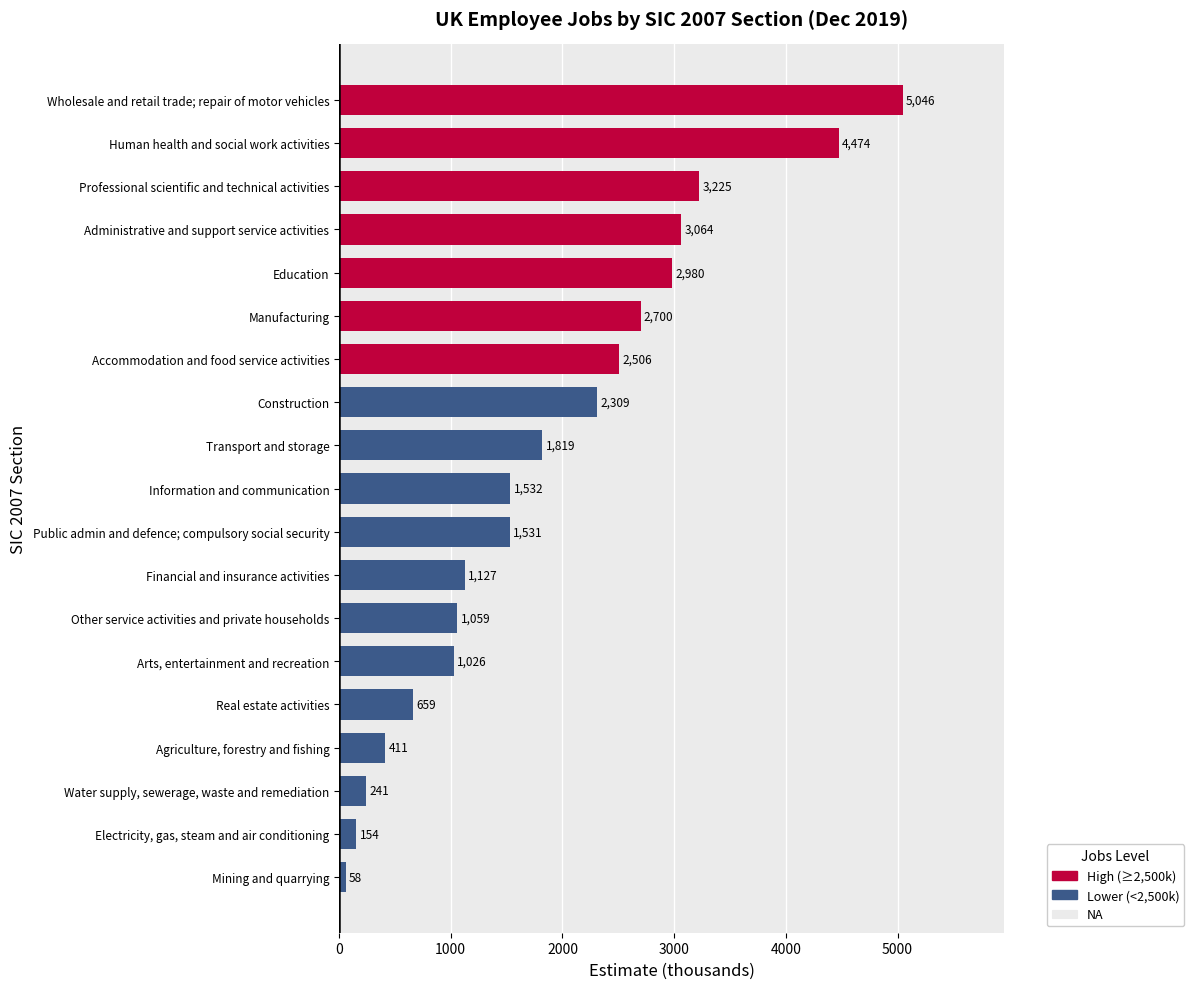

Reading bottom to top, list all the values displayed in this chart.

58	154	241	411	659	1026	1059	1127	1531	1532	1819	2309	2506	2700	2980	3064	3225	4474	5046